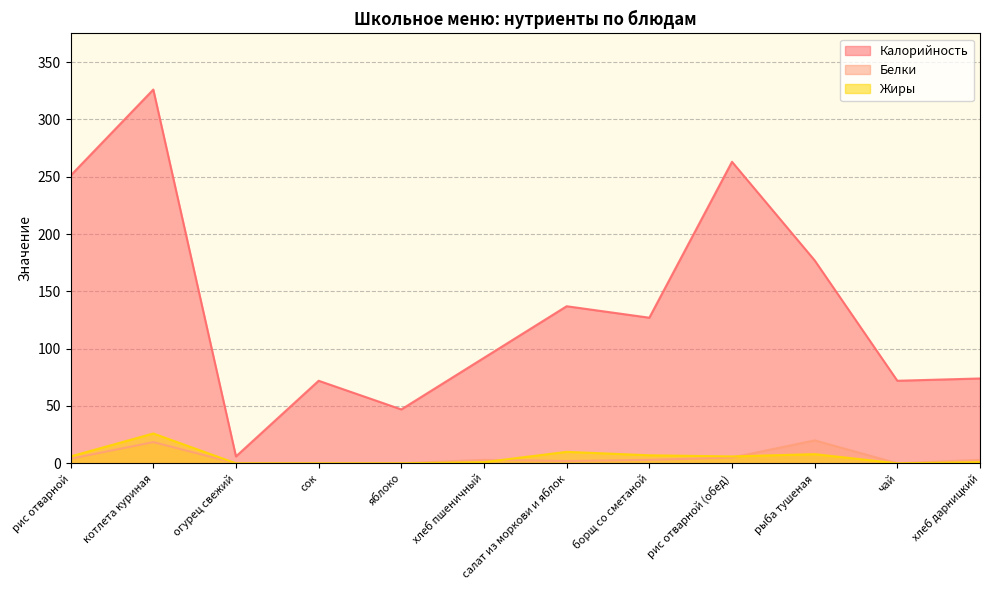

Rank the categories by Белки value from highest to lowest.

рыба тушеная, котлета куриная, рис отварной (обед), рис отварной, хлеб пшеничный, борщ со сметаной, хлеб дарницкий, салат из моркови и яблок, огурец свежий, сок, яблоко, чай